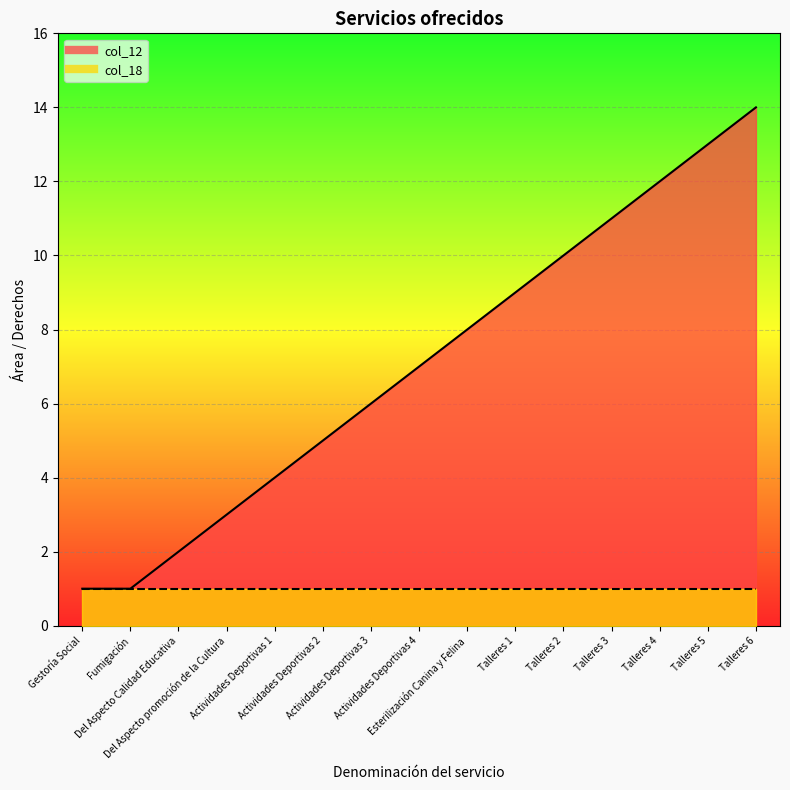

How many data points are less than 7?

7